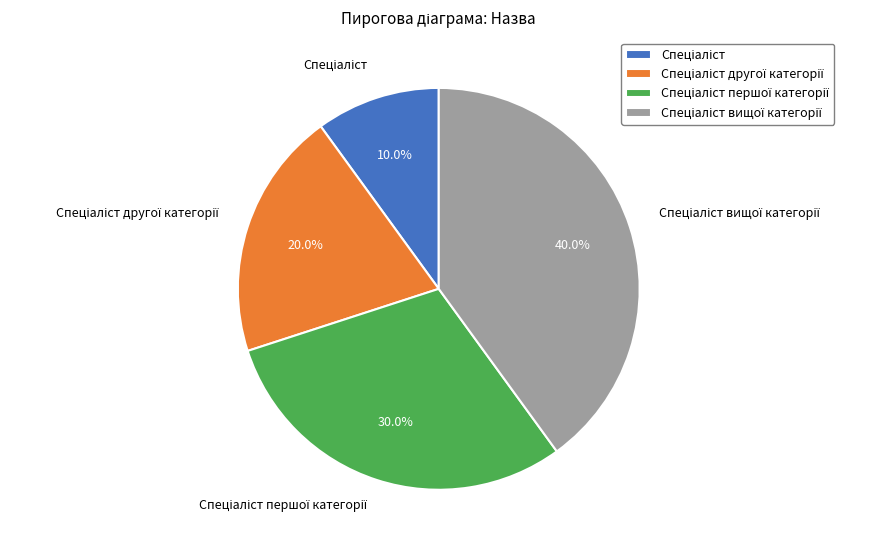

Does any single category account for the majority?

No